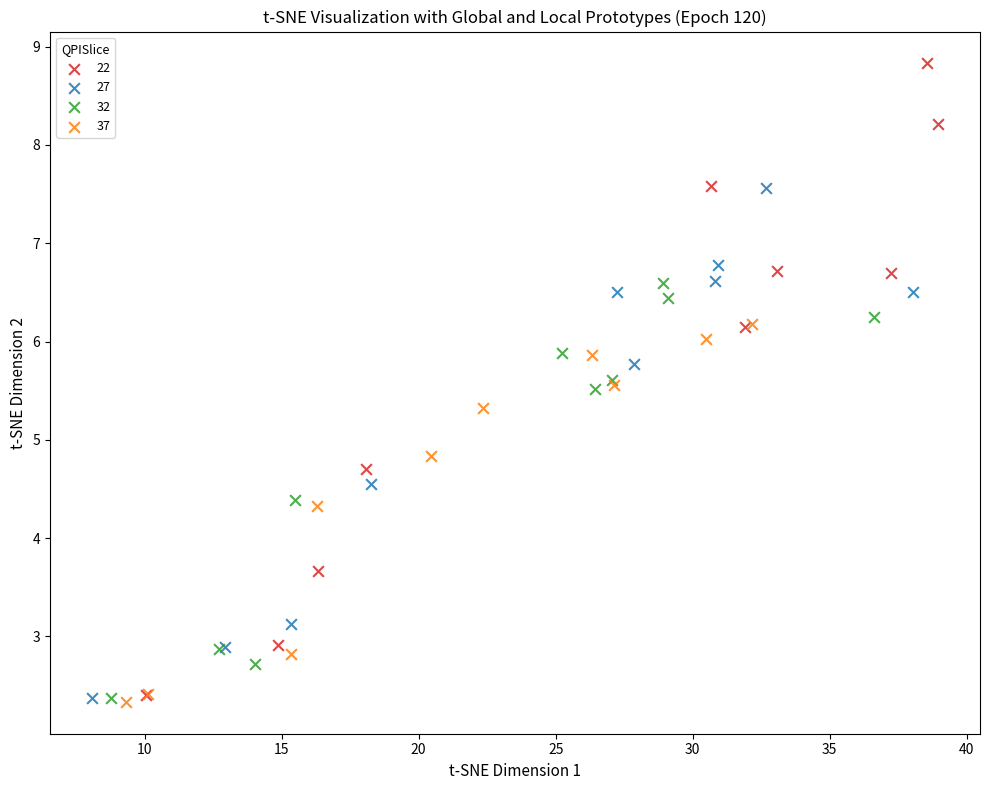

Which series contains the highest Y value?

22